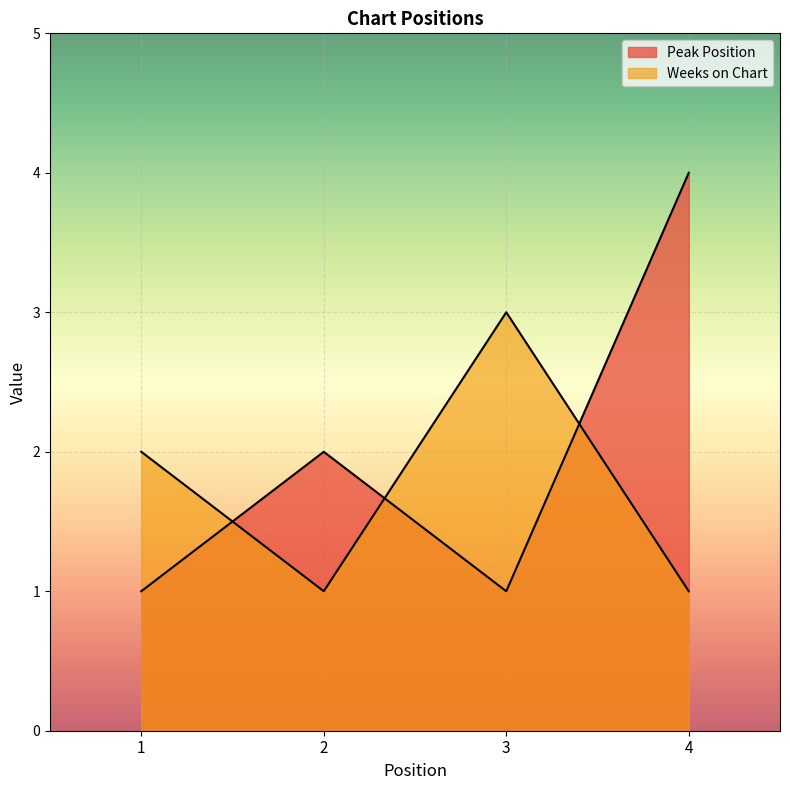

How many Peak Position values are between 1 and 4?

4